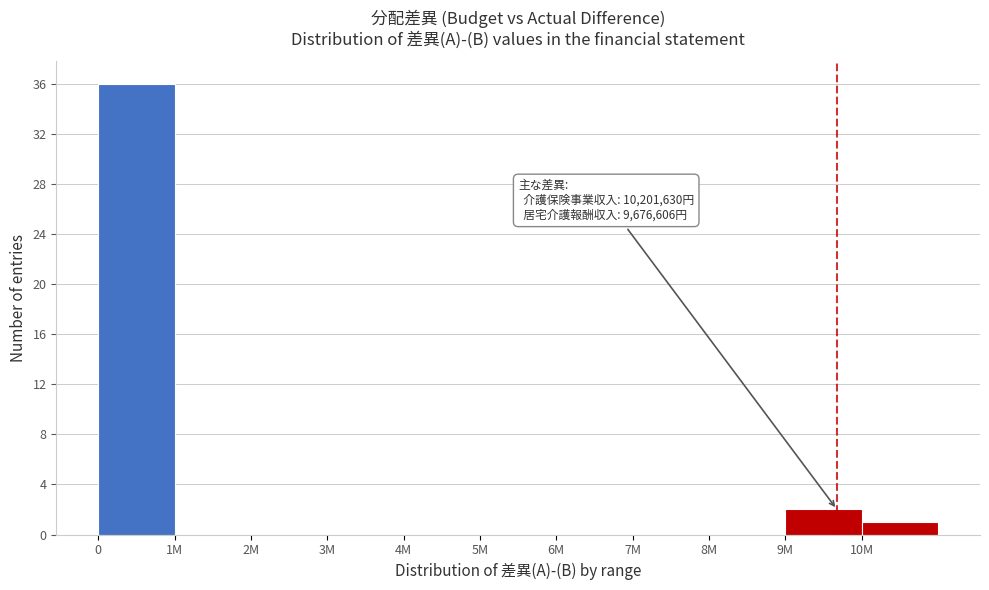

Reading left to right, list all the values displayed in this chart.

0=36	1M=0	2M=0	3M=0	4M=0	5M=0	6M=0	7M=0	8M=0	9M=2	10M=1